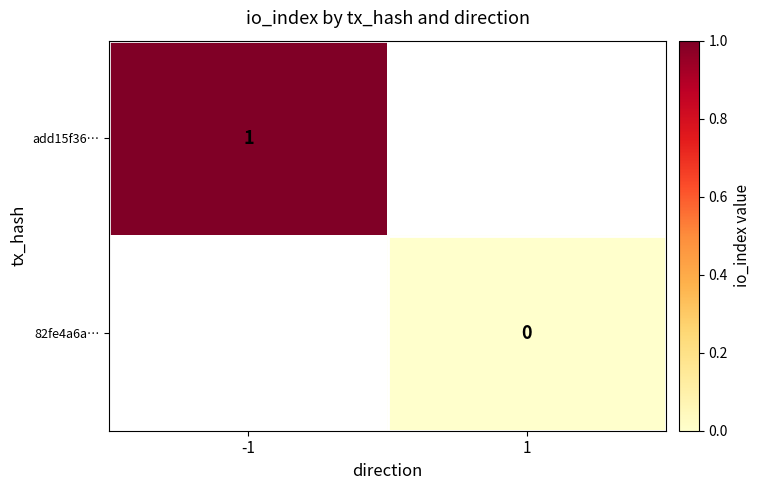

True or false: add15f36… has a value of 0 at -1.

False